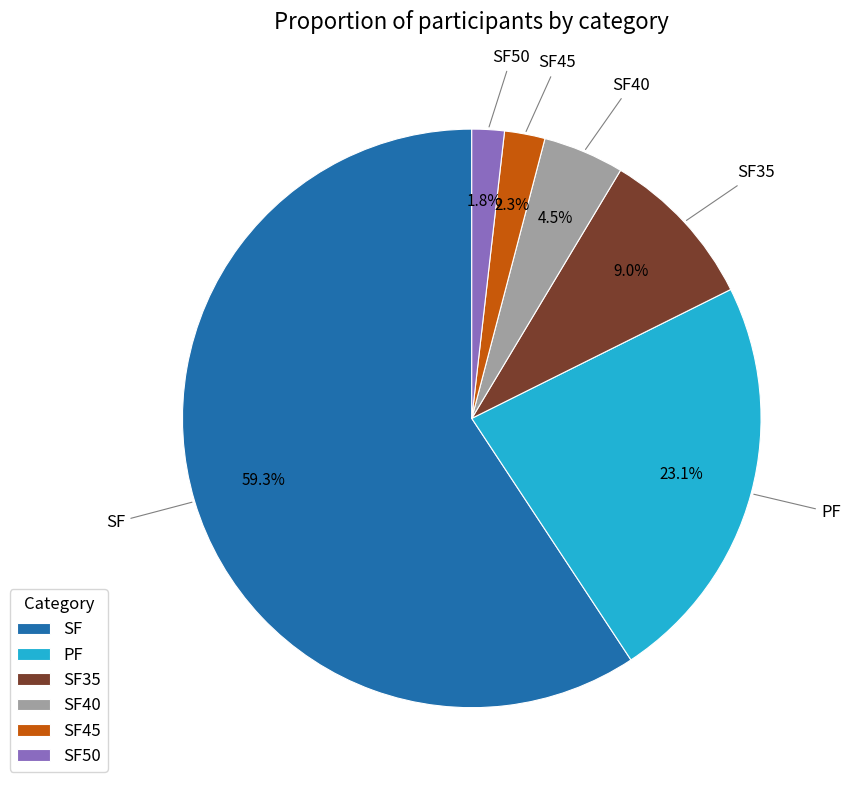

What is the majority slice?

SF